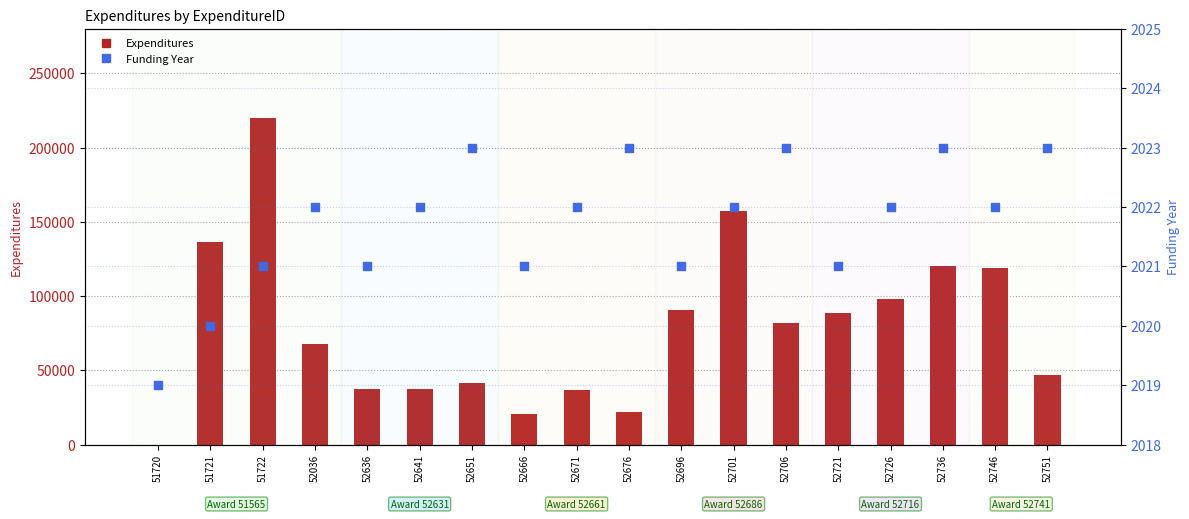

Which series has the widest spread of Y values?

Expenditures